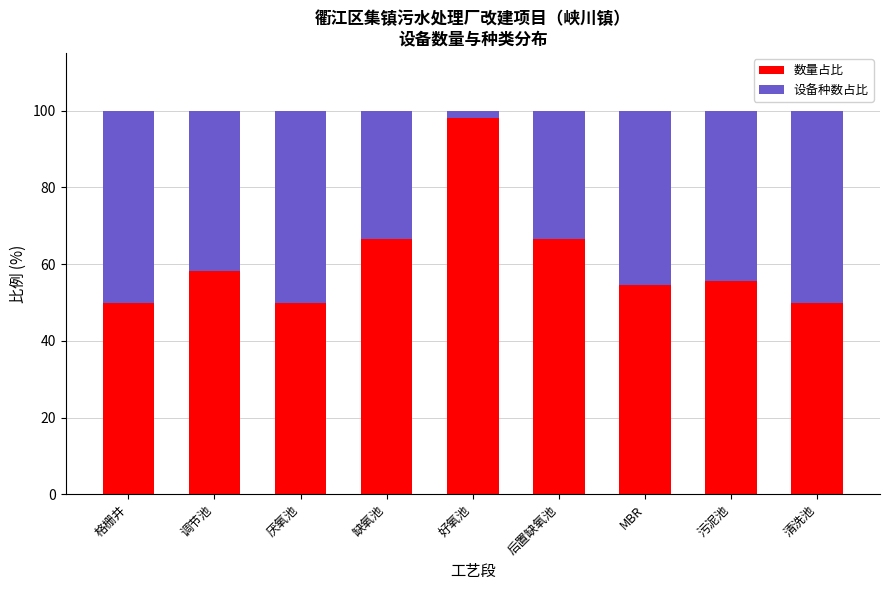

What is the approximate value of 数量占比 at 清洗池?

50.0